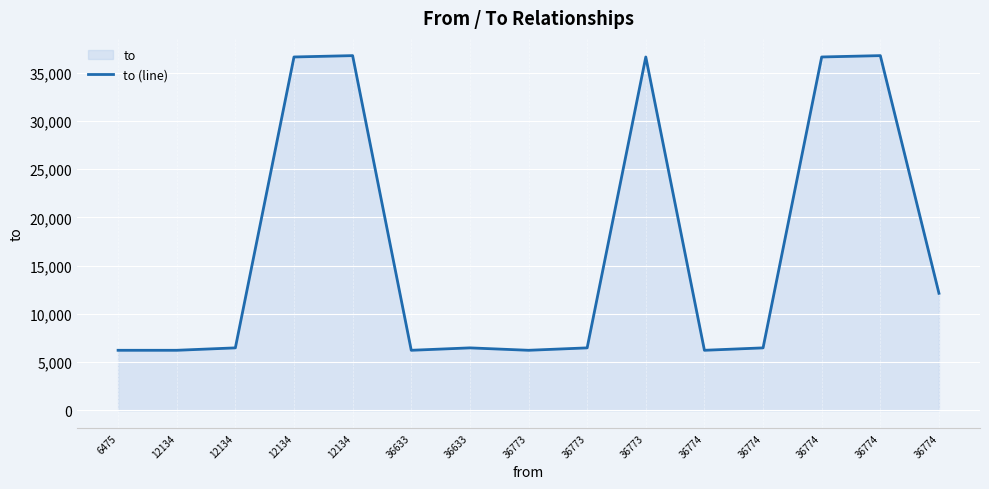

How many points are higher than both their immediate neighbors (excluding endpoints)?

4